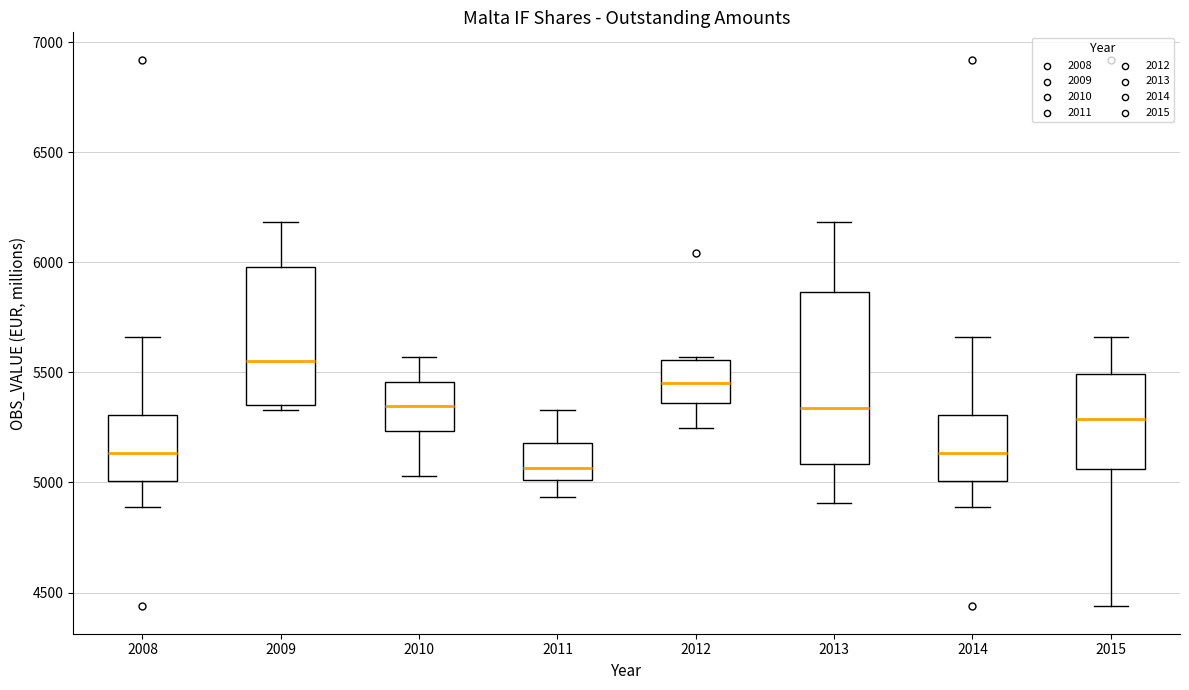

Where does the upper whisker of the box at x = 2013 end on the y-axis? The values are not printed on the chart, so give them approximately, as read against the axis.

6200